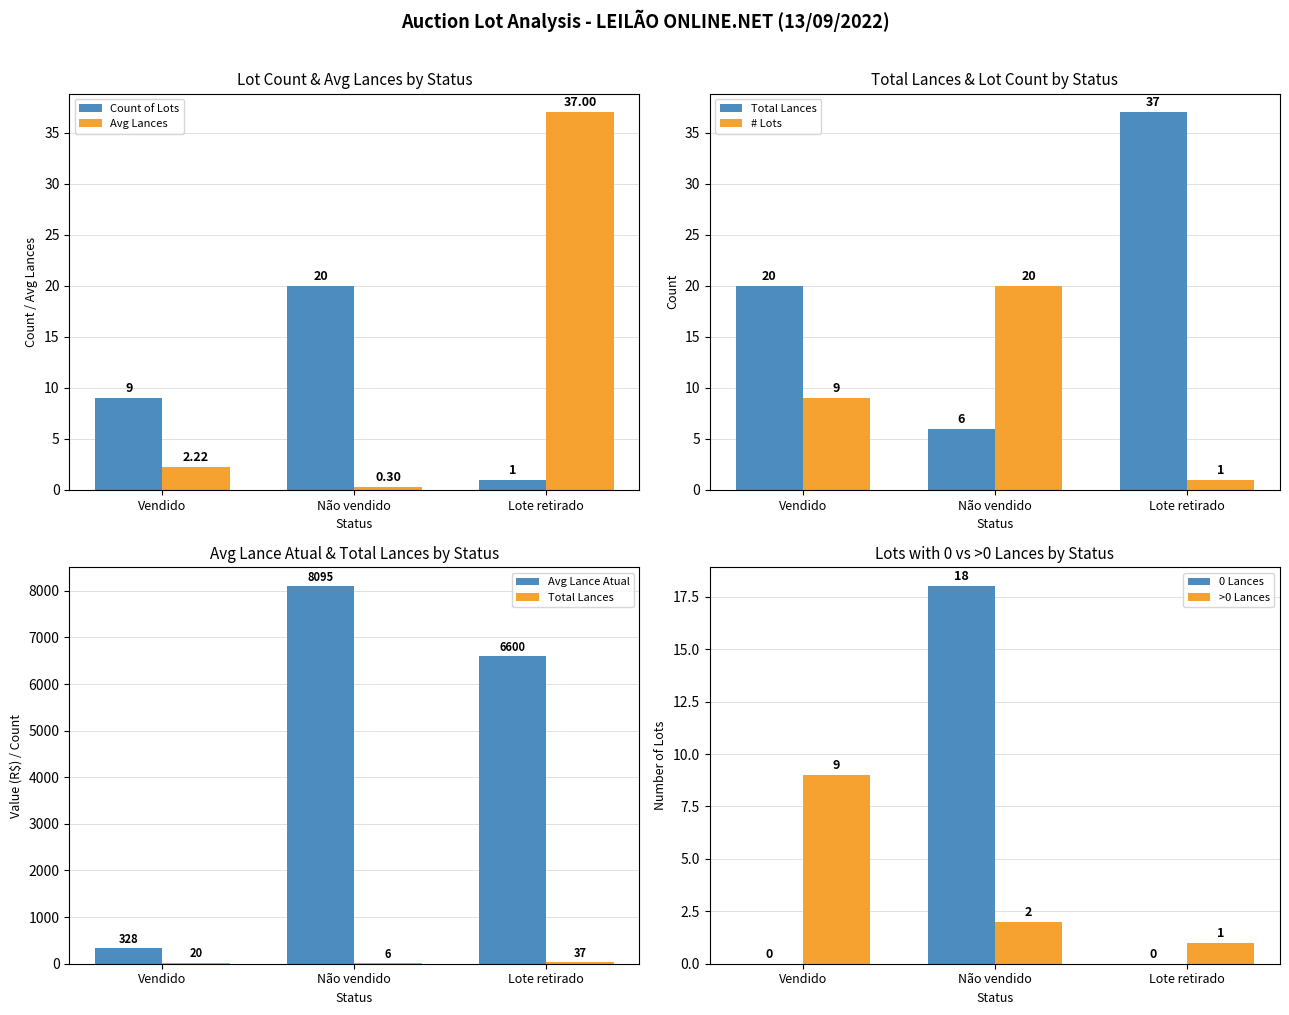

How many distinct data groups are displayed?

2